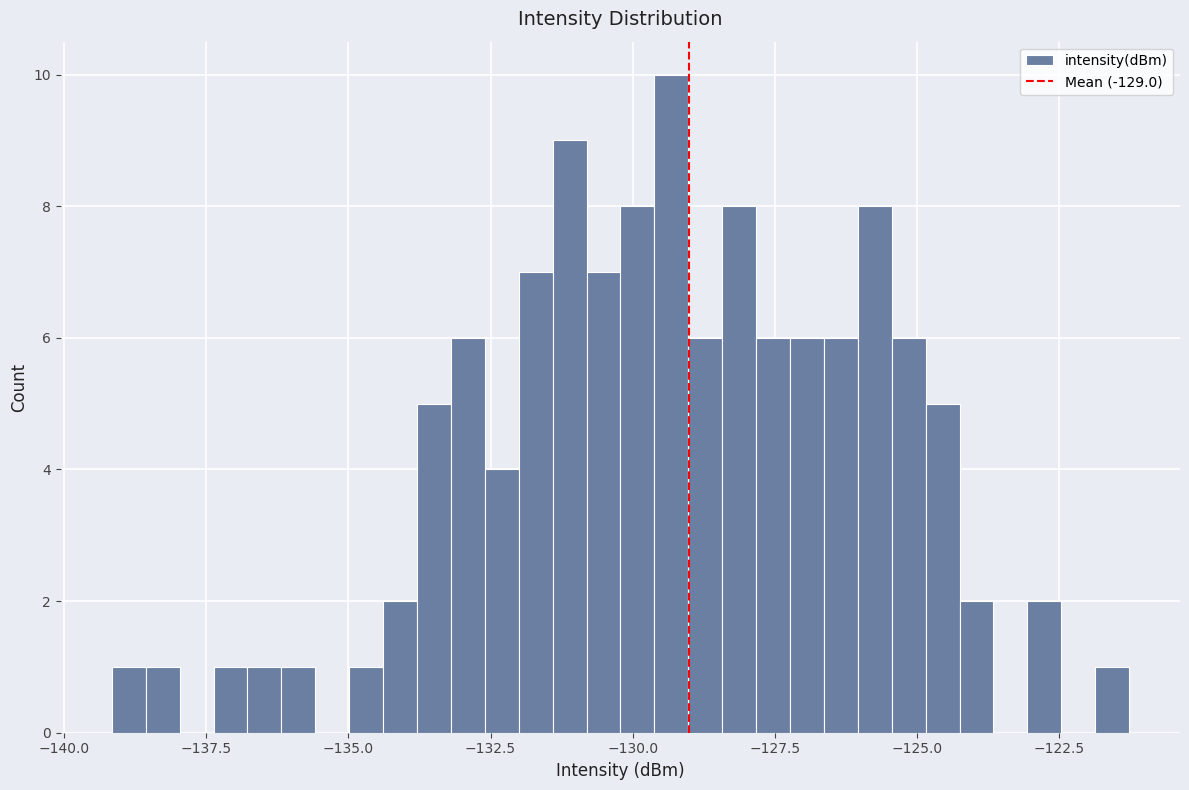

Around what value on the x-axis is the tallest bar? Give the approximate position of its centre, as read against the axis.

-129.5